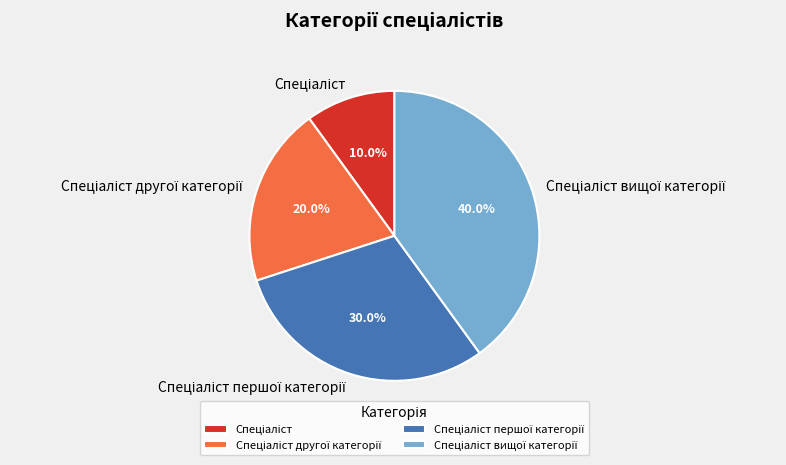

Is there a majority slice in this chart?

No